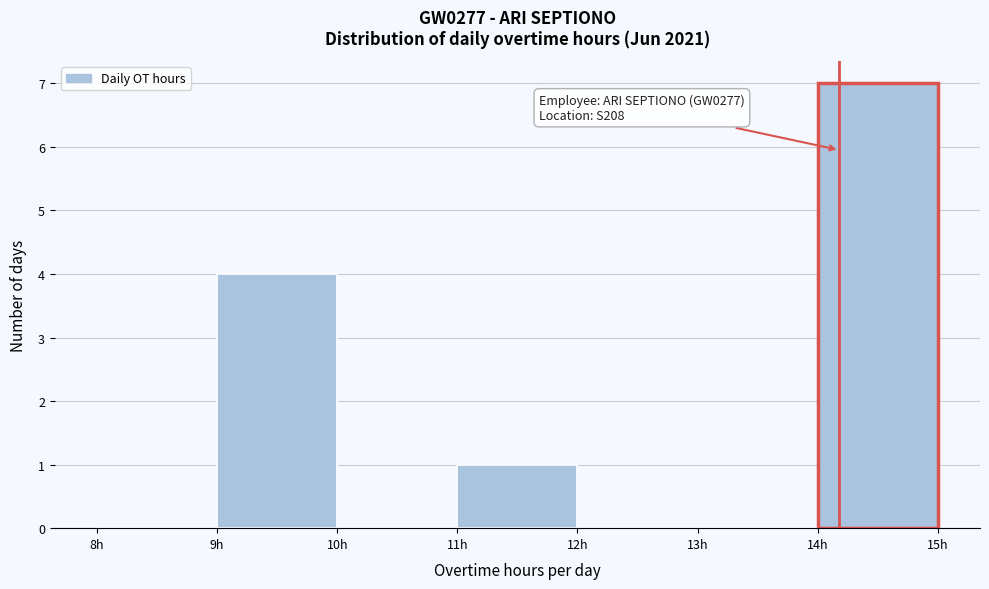

Over which range of the x-axis is the bar tallest?

14 to 15